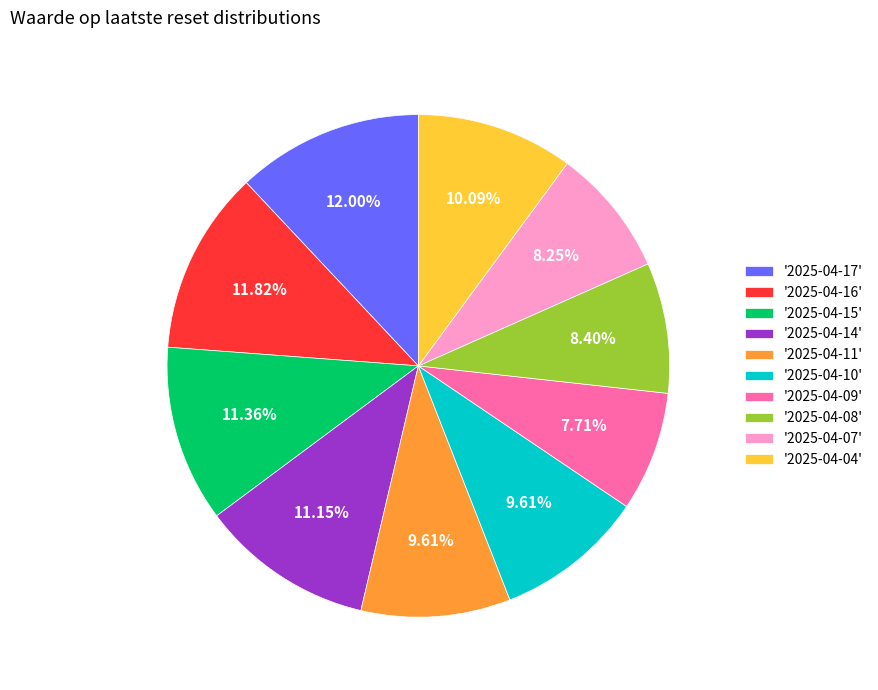

Is there a majority slice in this chart?

No